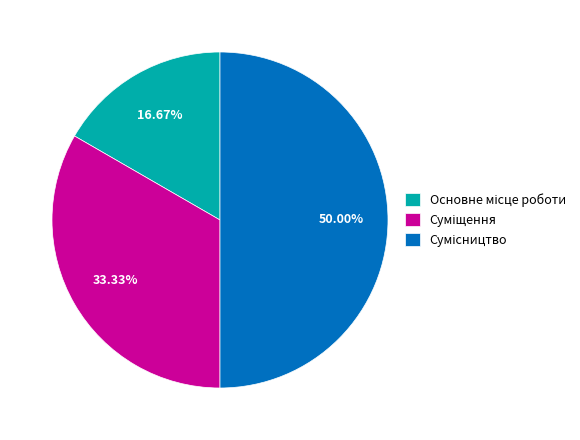

What percentage is NOT represented by Основне місце роботи?

83.3%